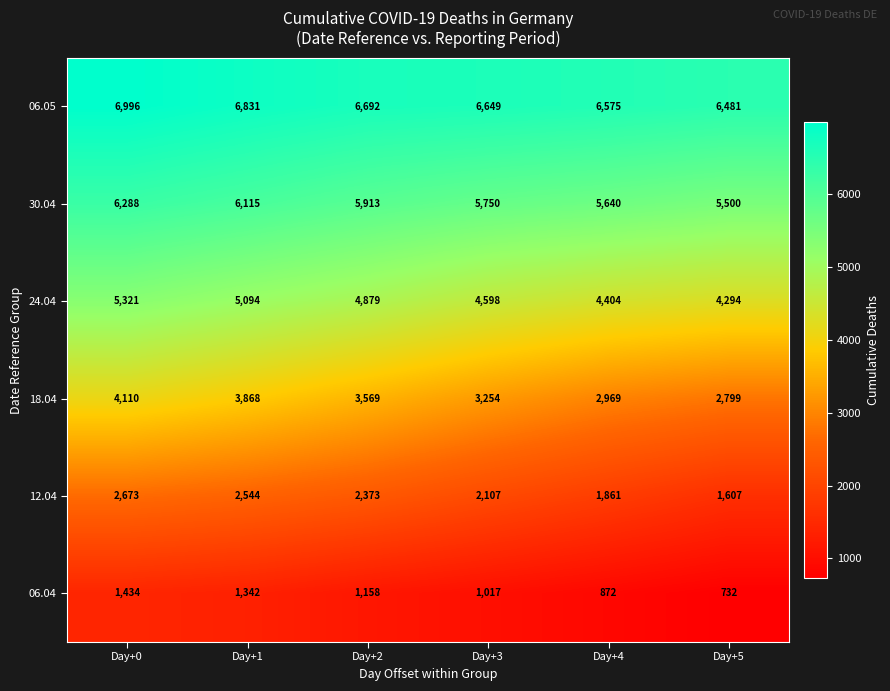

List the series in order of their peak value, highest first.

06.05, 30.04, 24.04, 18.04, 12.04, 06.04